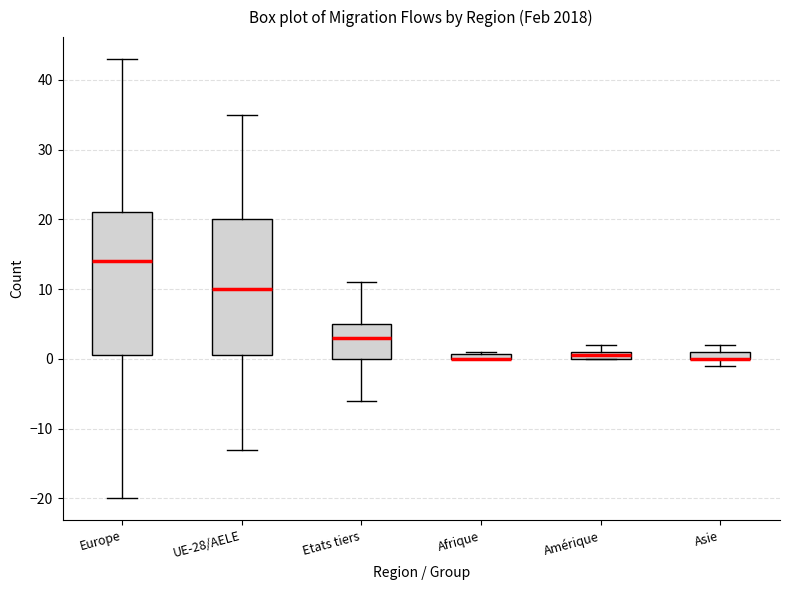

Where is the upper edge of the box for Asie on the y-axis? The values are not printed on the chart, so give them approximately, as read against the axis.

1